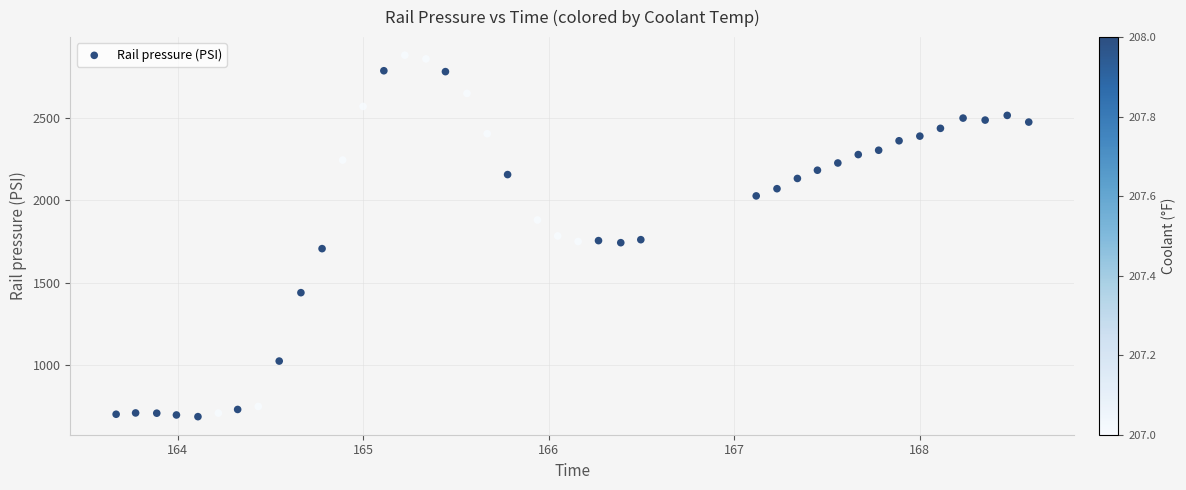

What is the range of X values (max minus min)?

4.9